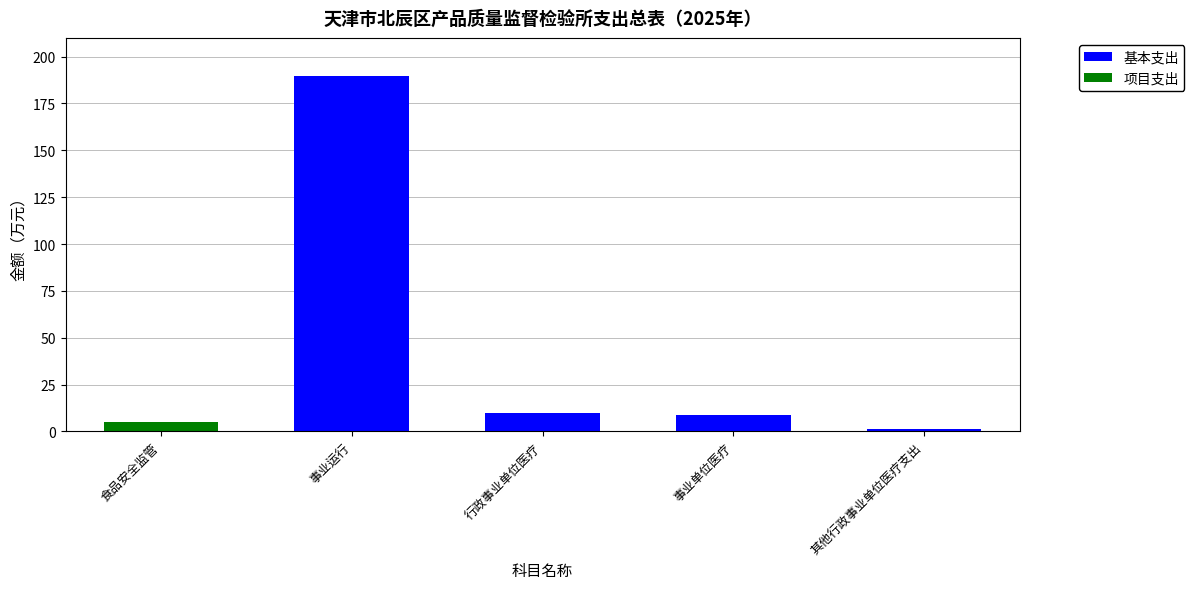

True or false: 基本支出 has a value of 95.7 at 食品安全监管.

False